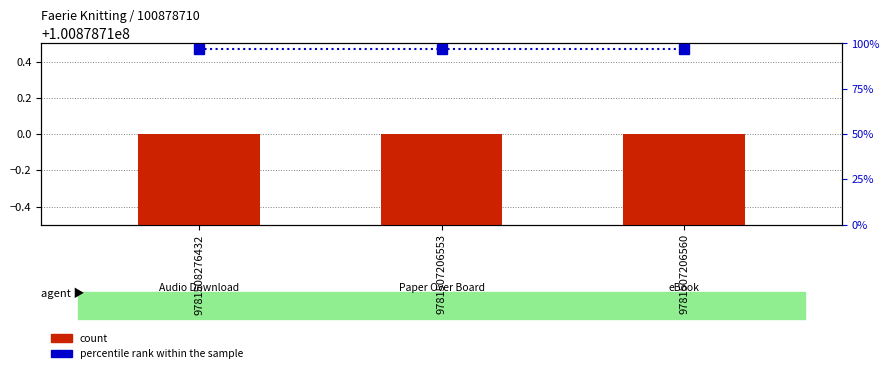

Reading left to right, list all the values displayed in this chart.

count: 9781508276432=100878710	9781507206553=100878710	9781507206560=100878710
percentile rank within the sample: 9781508276432=97	9781507206553=97	9781507206560=97